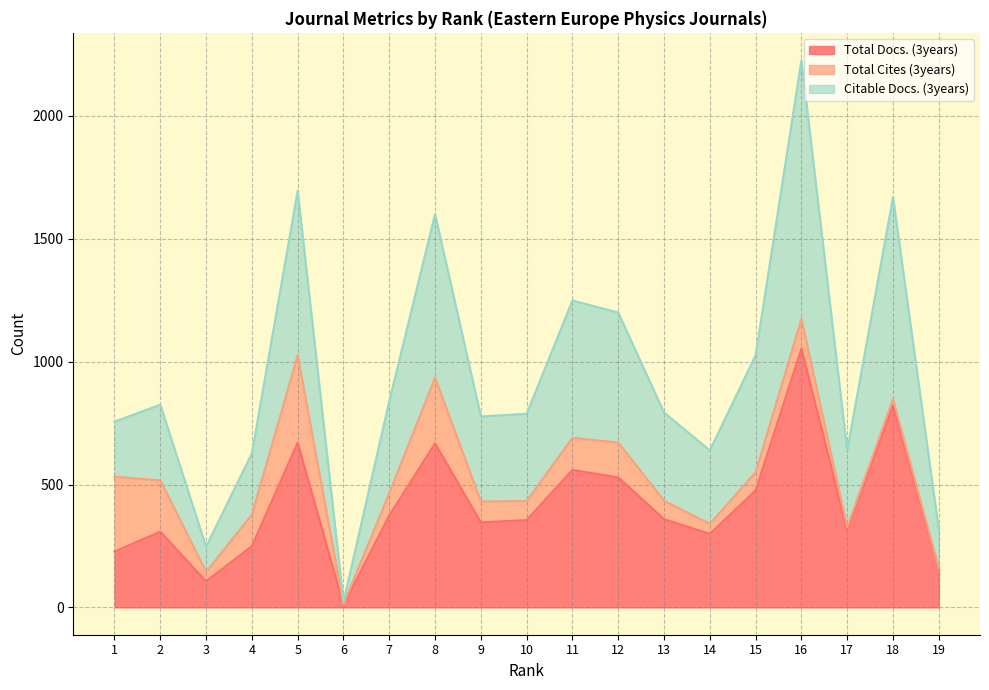

What is the value of the Citable Docs. (3years) point at the 5th from the left?

1696